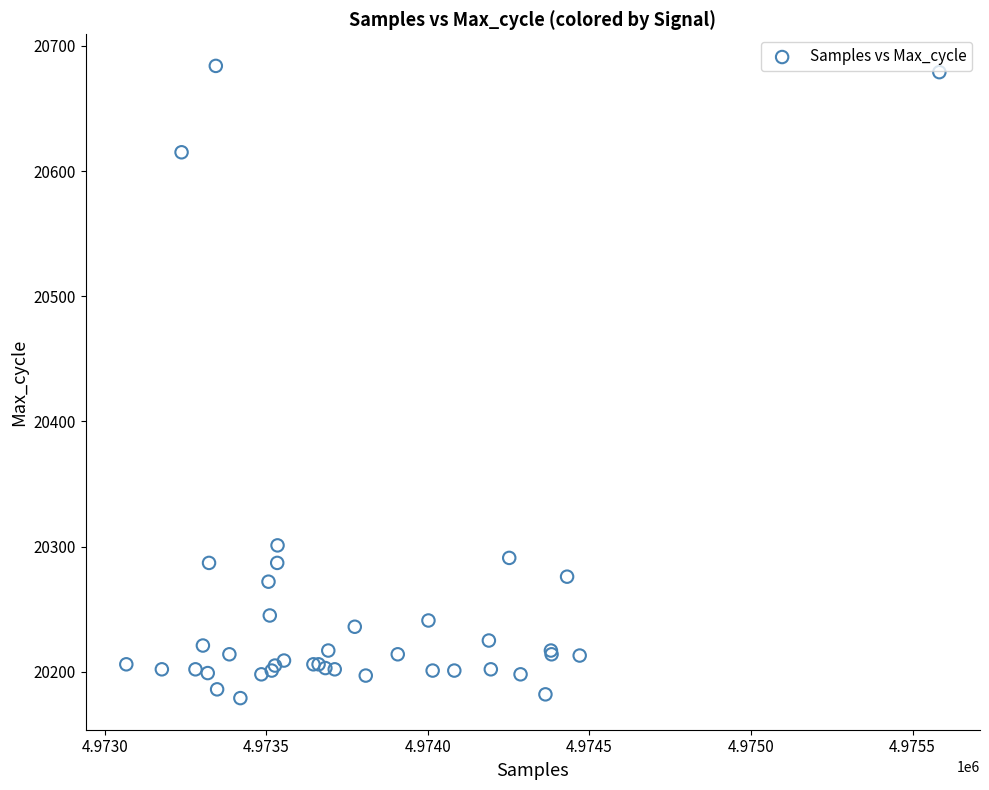

What Y value in the scatter plot is closest to 20431?

20301